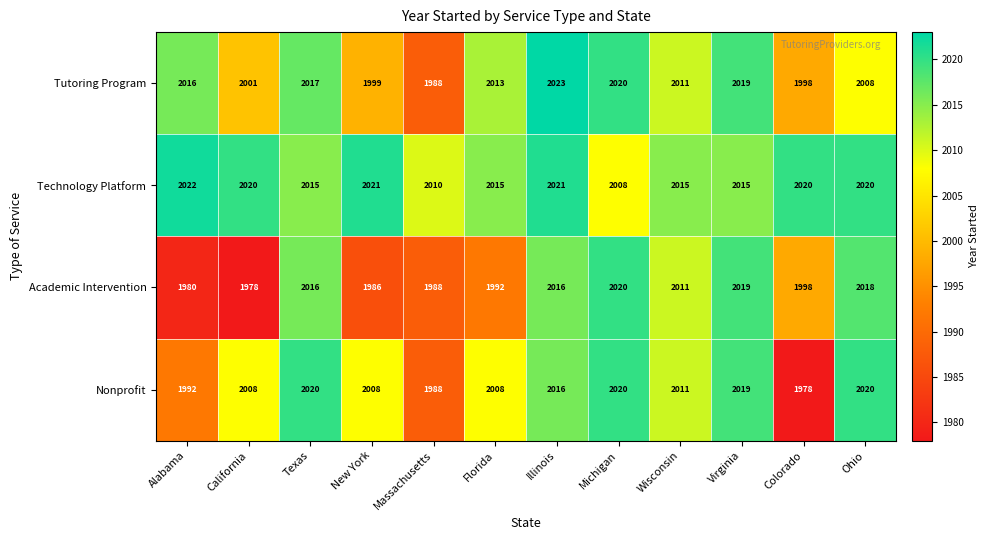

How many series are shown in this chart?

4